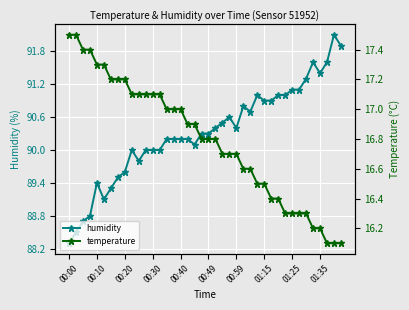

How many distinct data groups are displayed?

2